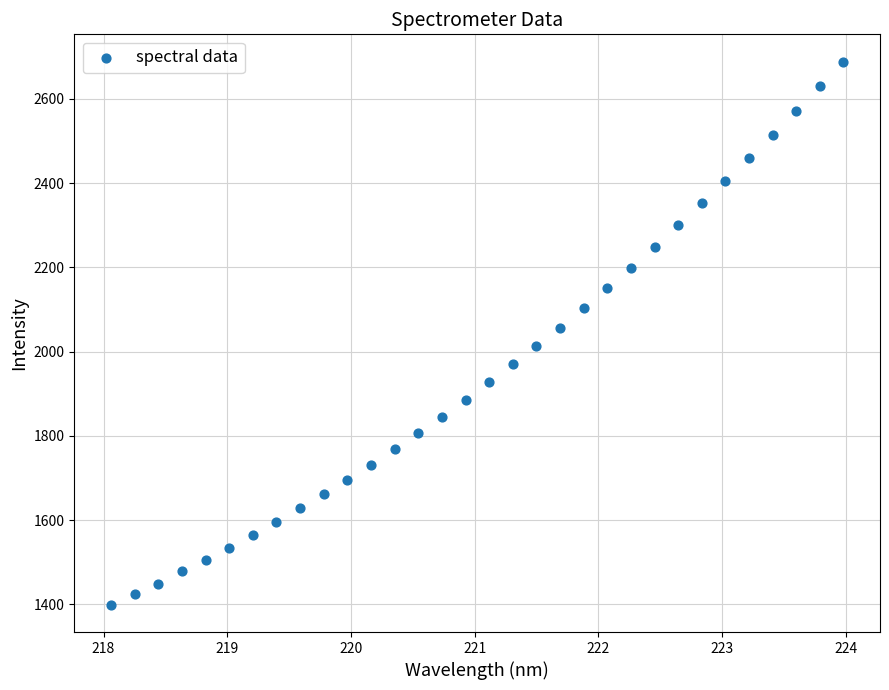

What is the range of Y values (max minus min)?

1289.8